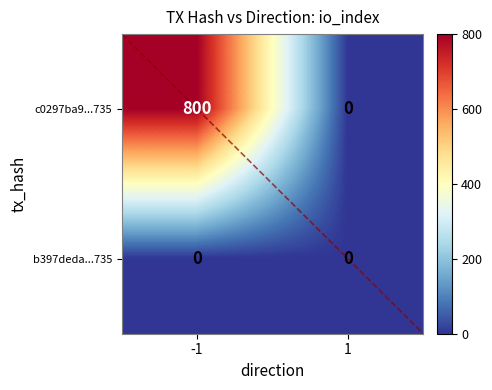

The c0297ba9...735 series shows 1400 at -1. True or false?

False